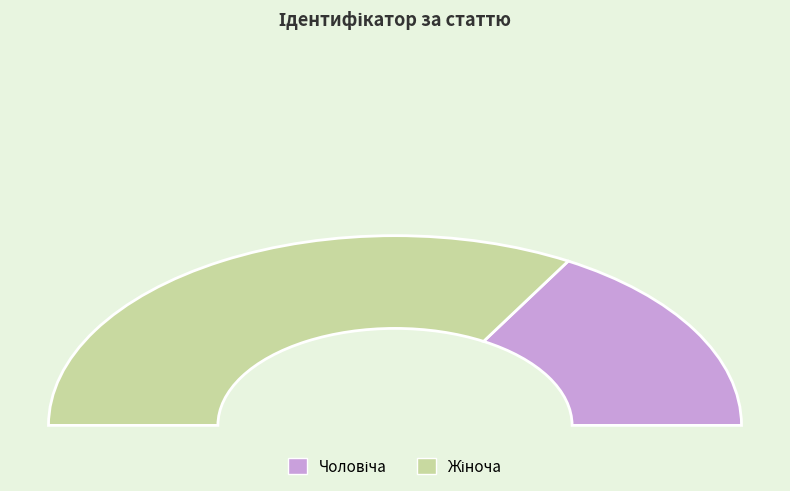

Which slice is the smallest?

Чоловіча